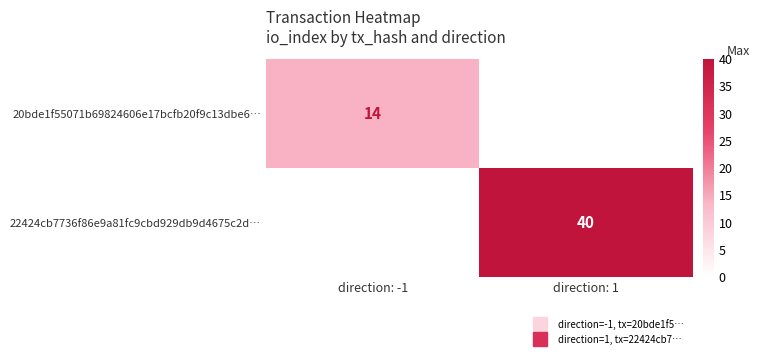

The 20bde1f55071b69824606e17bcfb20f9c13dbe6… series shows 8 at direction: -1. True or false?

False